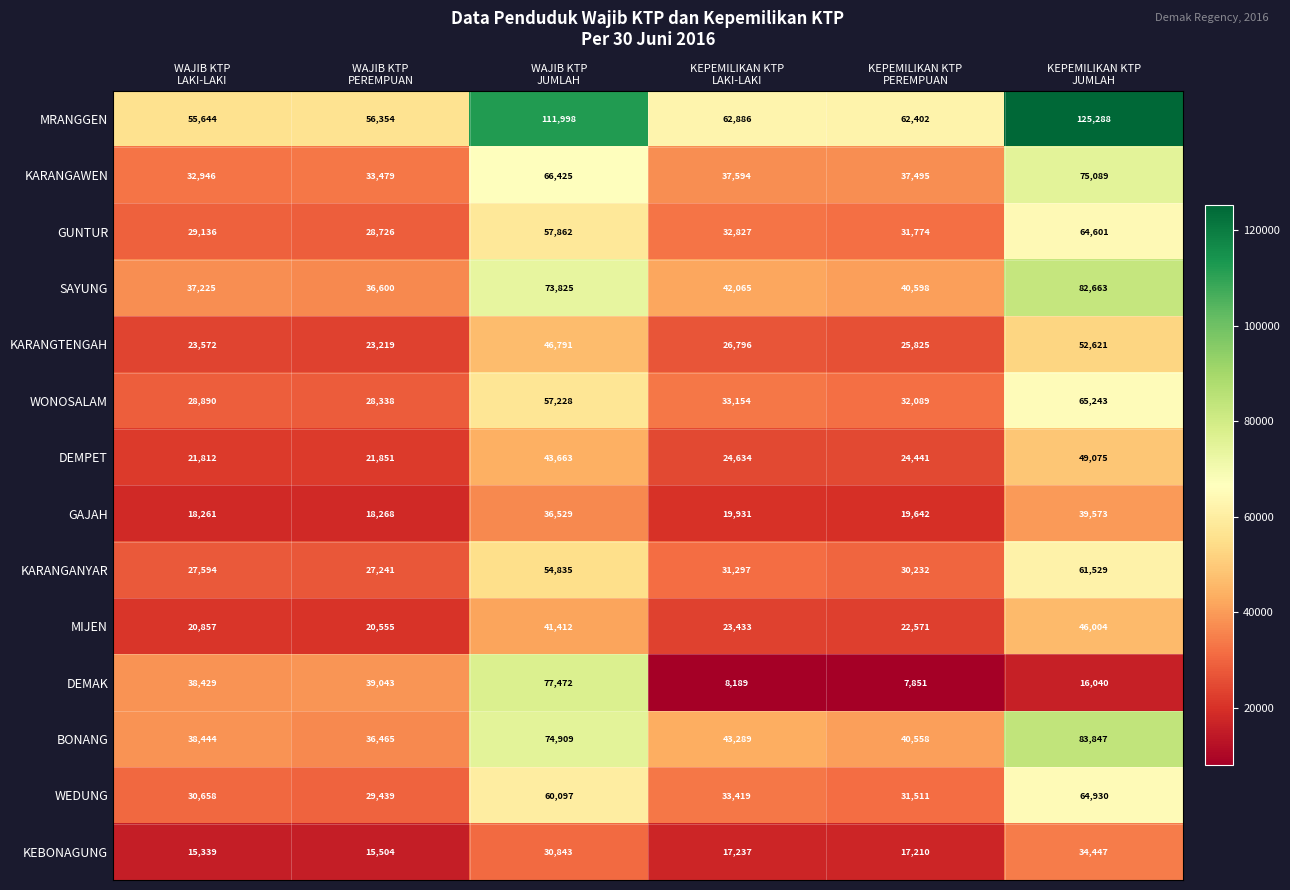

Which series has the widest spread of values?

MRANGGEN